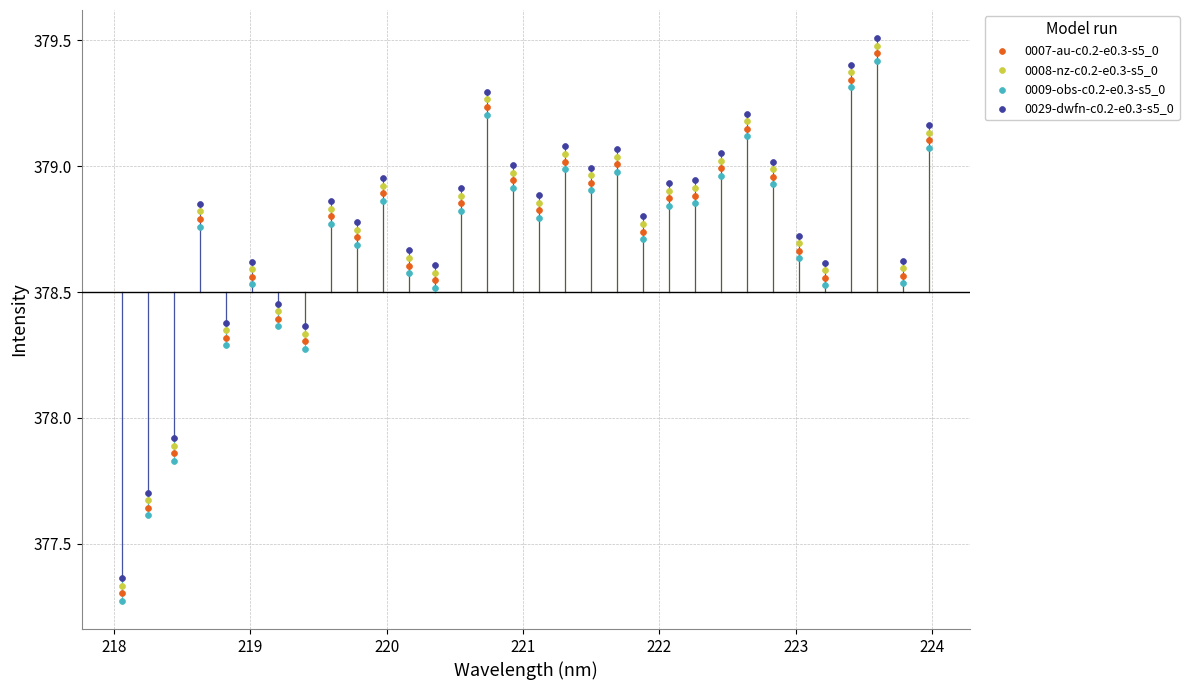

What are all the series names shown in the legend?

0007-au-c0.2-e0.3-s5_0, 0008-nz-c0.2-e0.3-s5_0, 0009-obs-c0.2-e0.3-s5_0, 0029-dwfn-c0.2-e0.3-s5_0